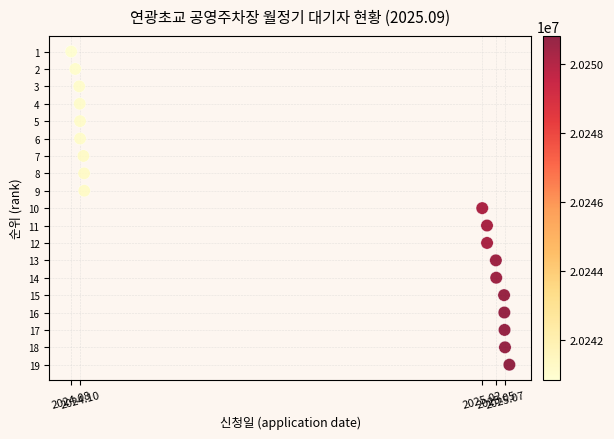

What is the range of X values (max minus min)?

9994